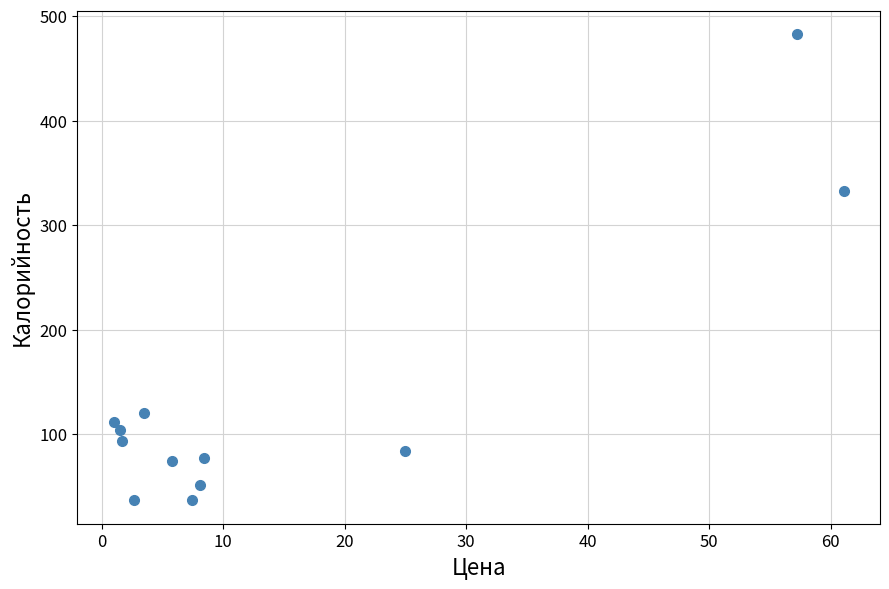

What Y value in the scatter plot is closest to 259?

332.4